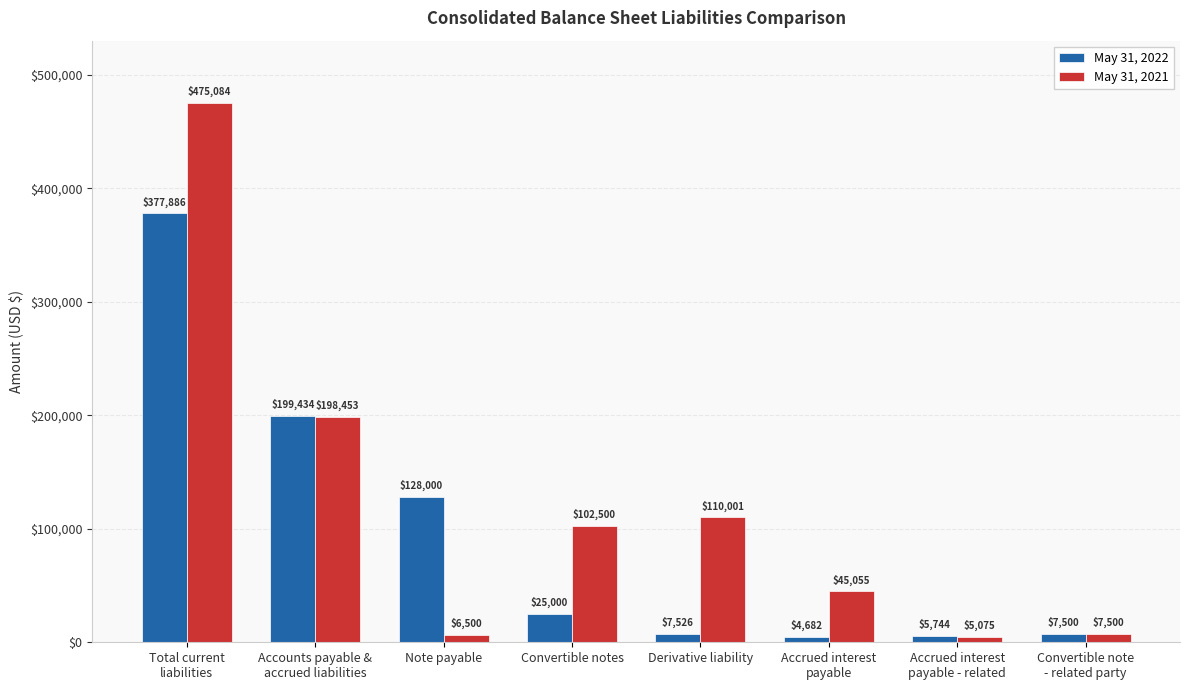

Which series has the largest range (max minus min)?

May 31, 2021